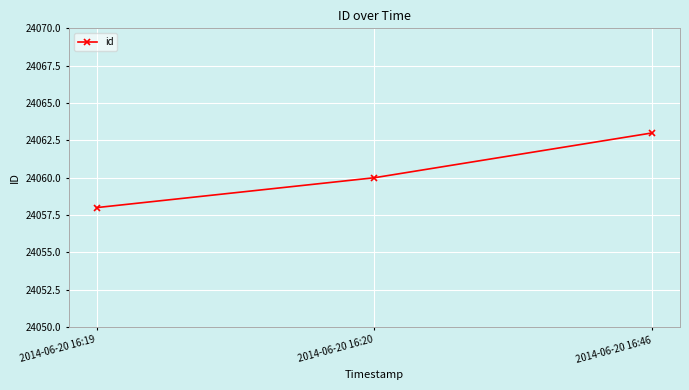

Reading left to right, transcribe all the data shown in this chart.

2014-06-20 16:19=24058	2014-06-20 16:20=24060	2014-06-20 16:46=24063